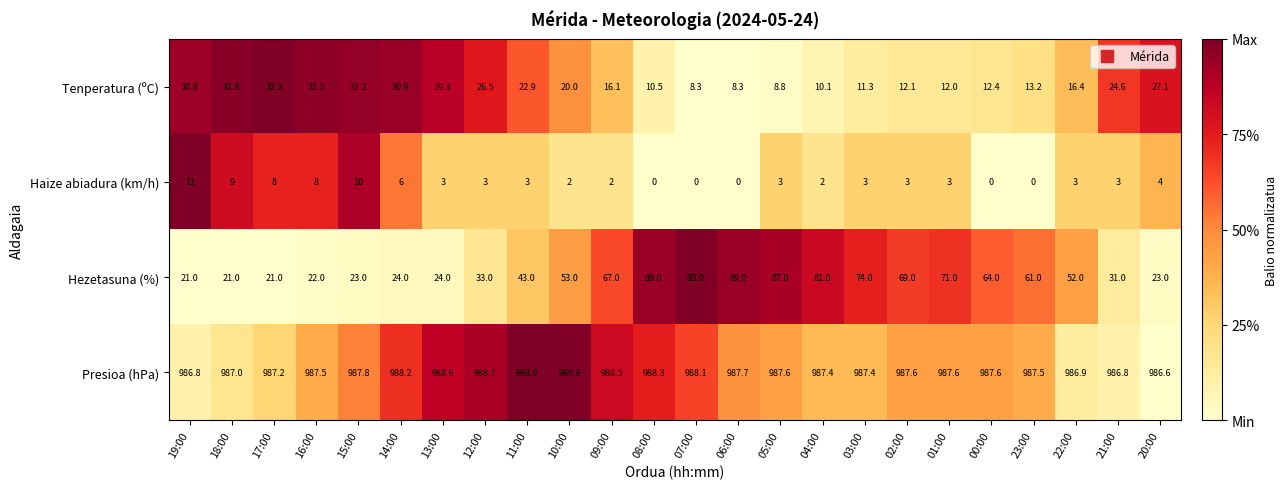

At 22:00, list the series in order from smallest to largest.

Haize abiadura (km/h), Tenperatura (ºC), Hezetasuna (%), Presioa (hPa)